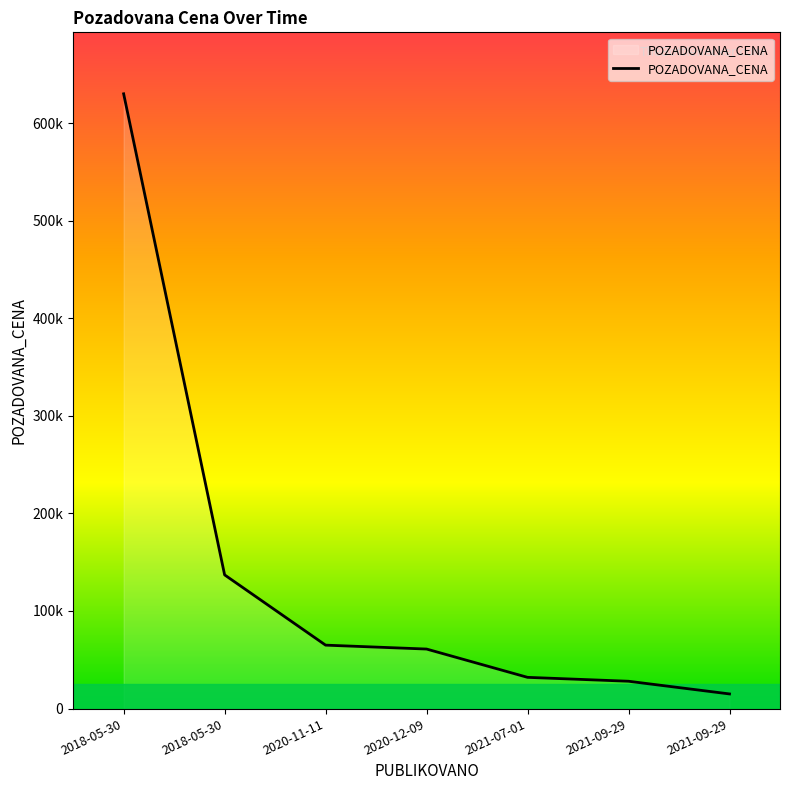

What is the average value?

138286